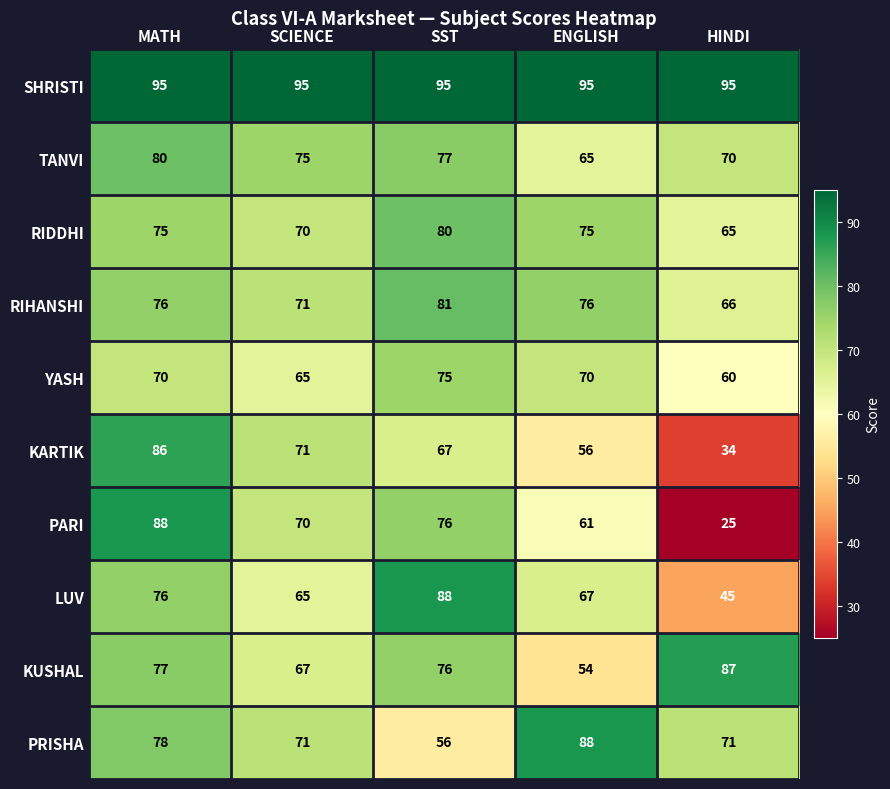

Where is YASH nearest to the value 67?

SCIENCE